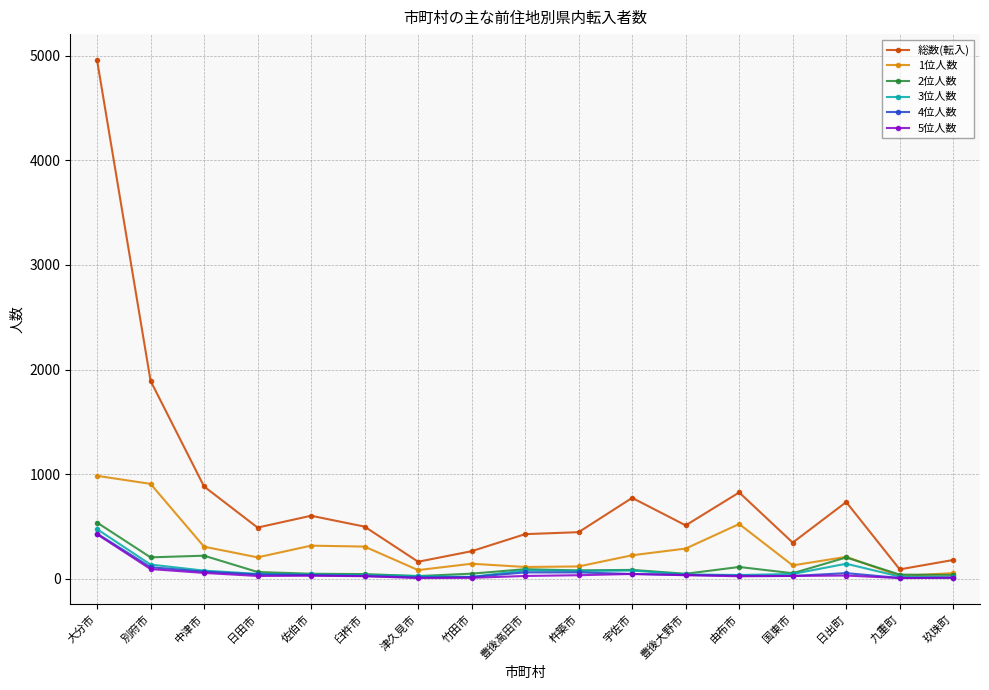

What is the difference between the maximum and minimum values in the 1位人数 series?

958